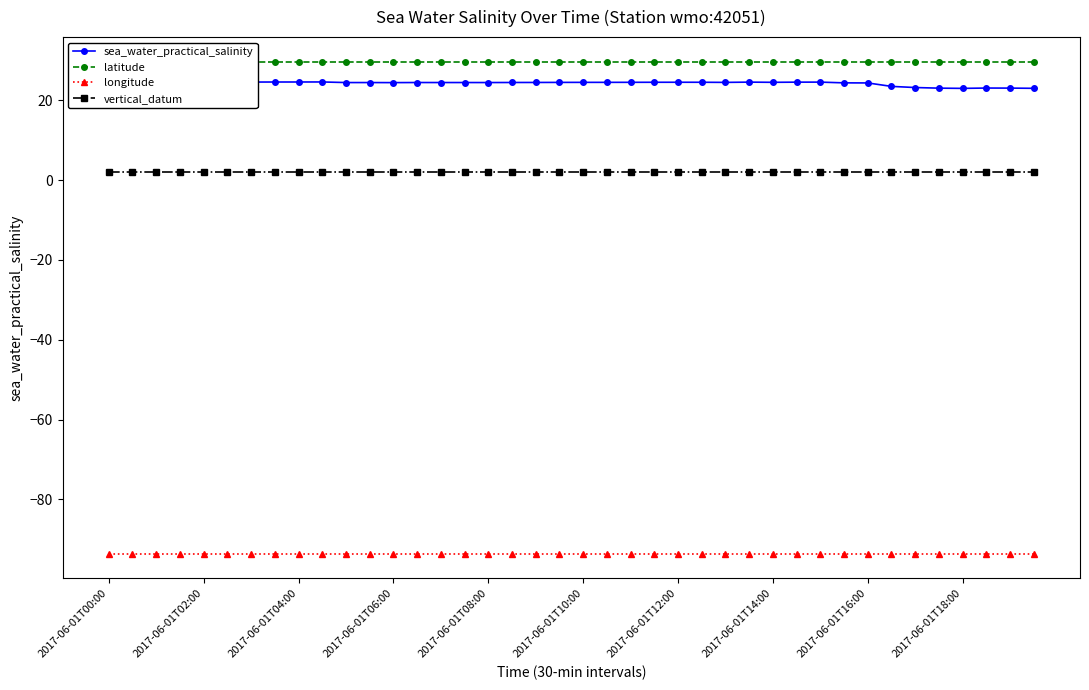

True or false: vertical_datum and sea_water_practical_salinity intersect in this chart.

False